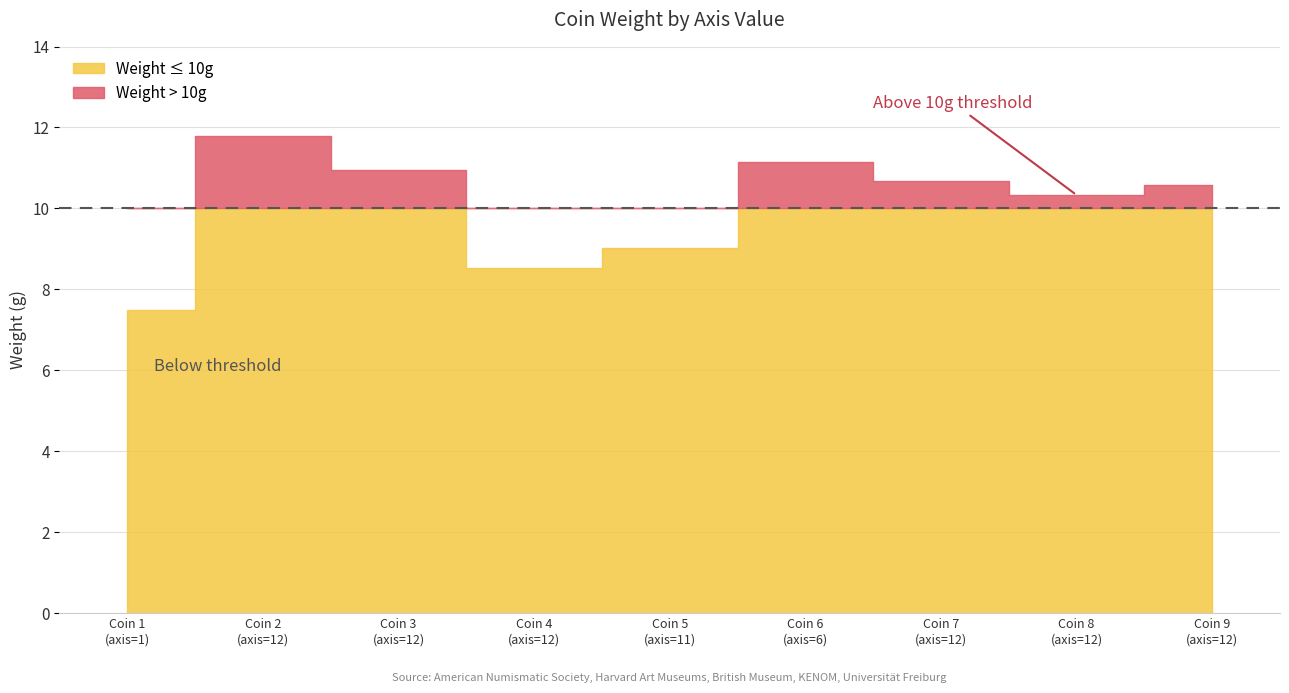

What is the label of the 3rd point from the right?

12